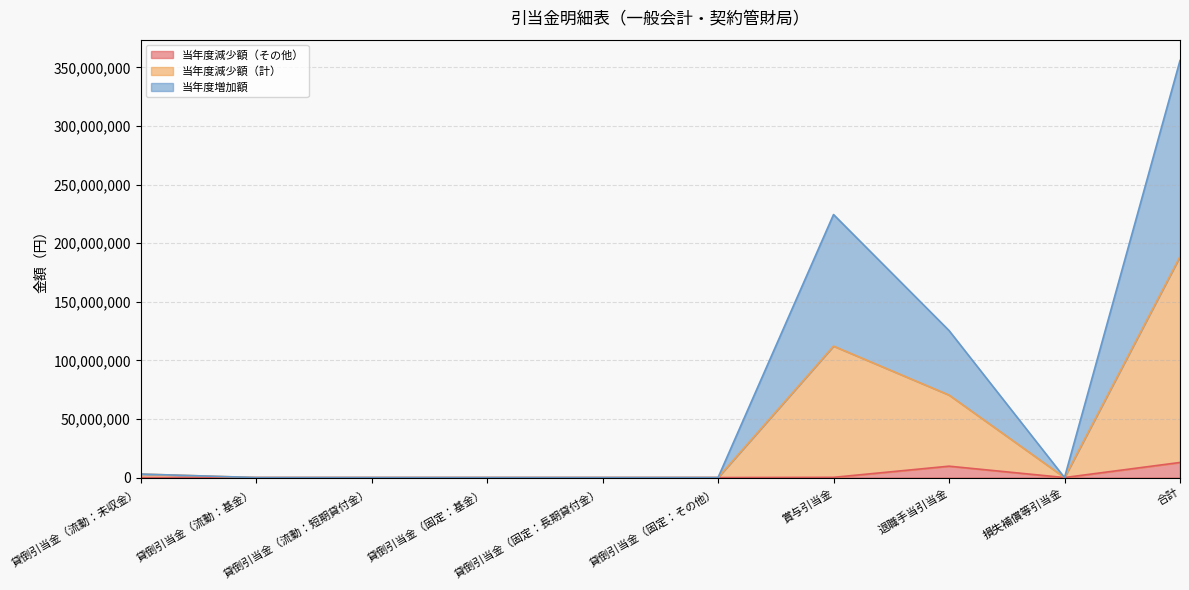

Which series has the largest total across all categories?

当年度減少額（計）